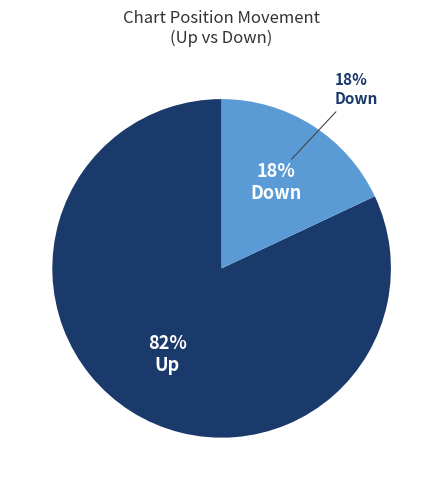

How much of the chart is everything except up?

18.0%